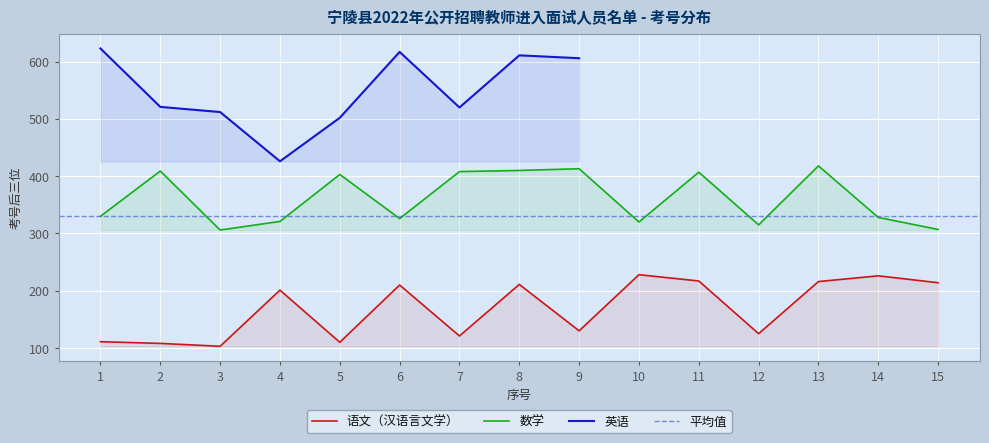

At which category is the sum across all series the highest?

13